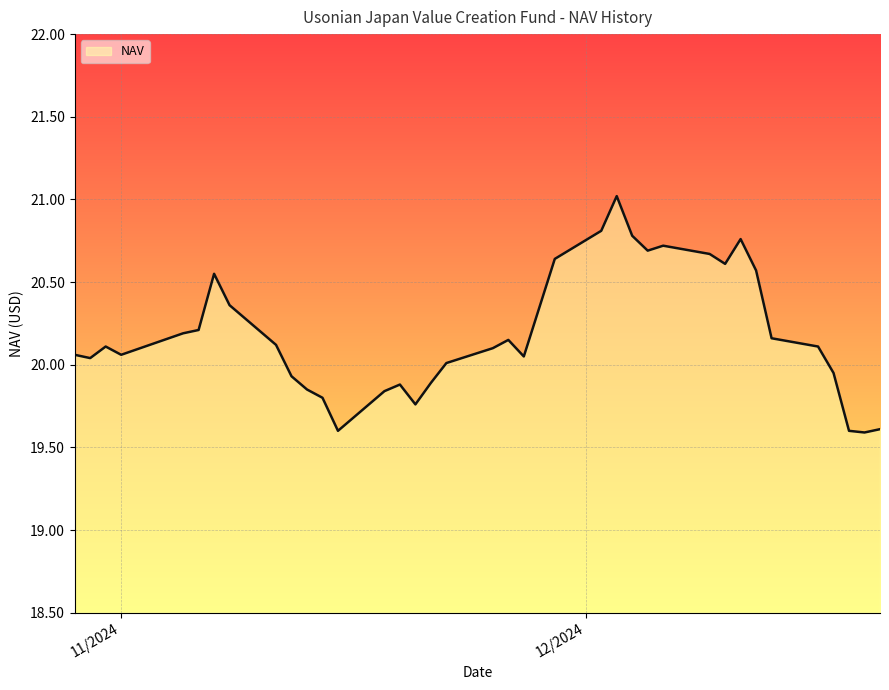

What is the maximum value shown in the chart?

21.0